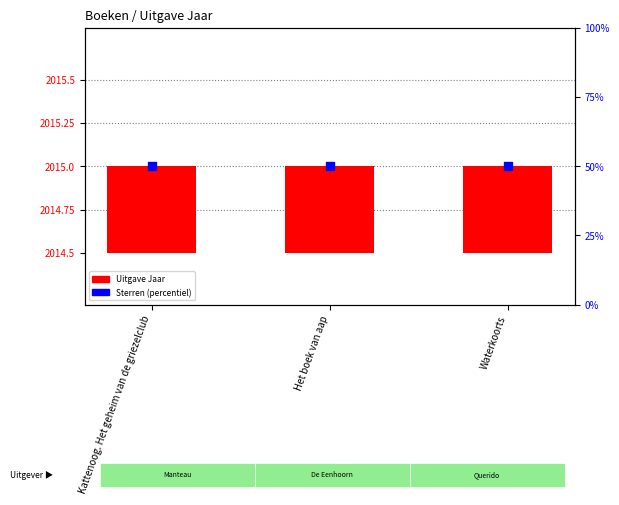

What are all the series names shown in the legend?

Uitgave Jaar, Sterren (percentiel)